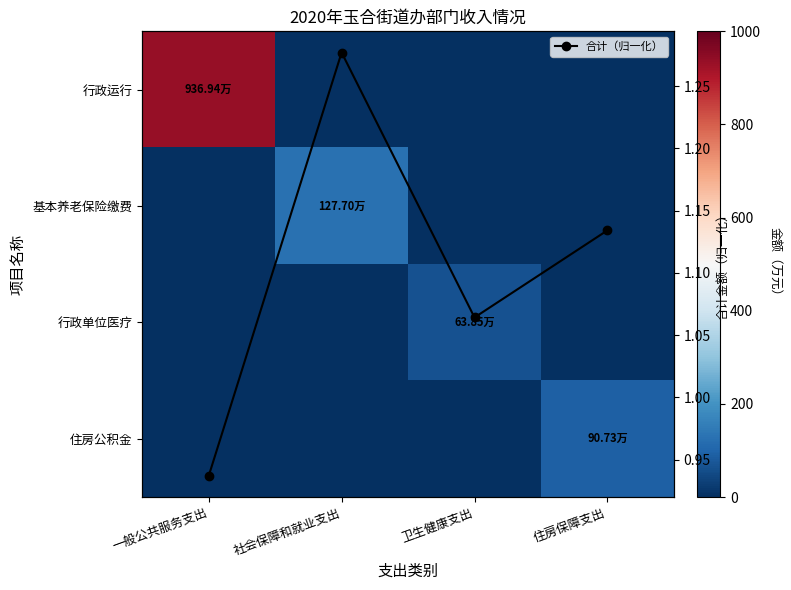

Which series has the widest spread of values?

行政运行